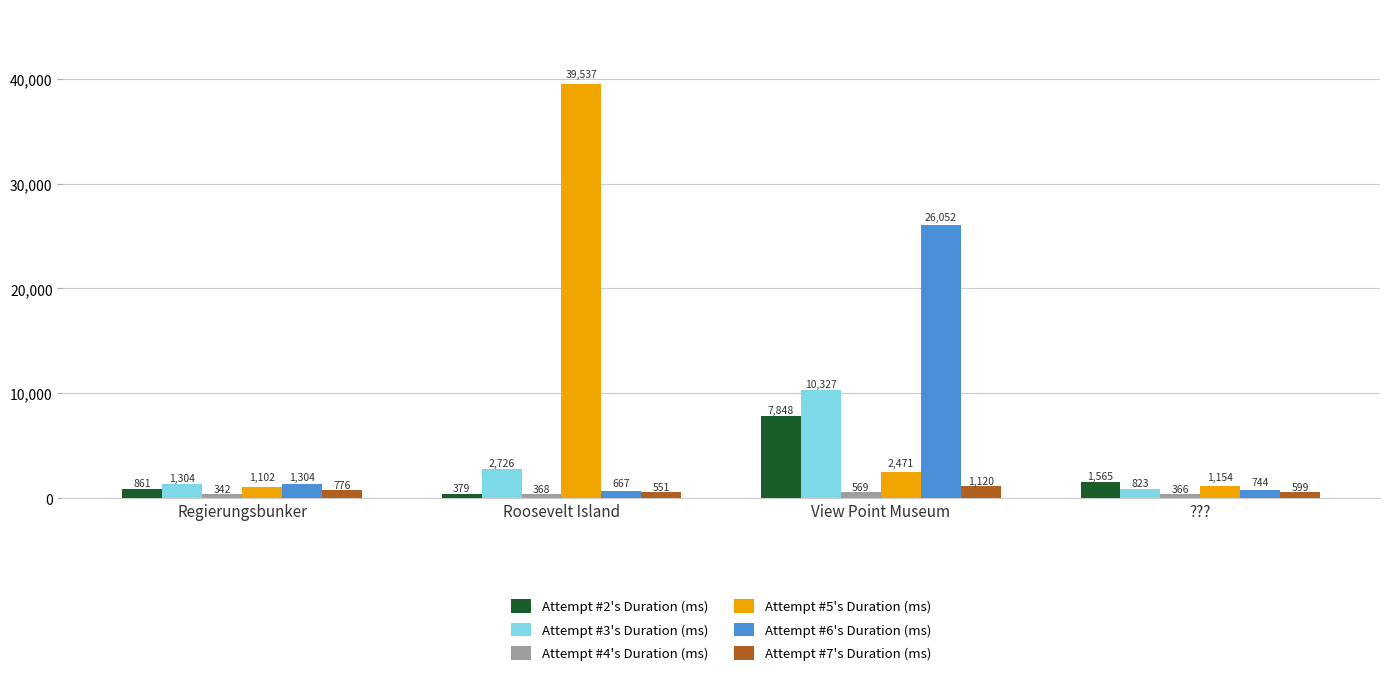

How many categories are shown in the chart?

4